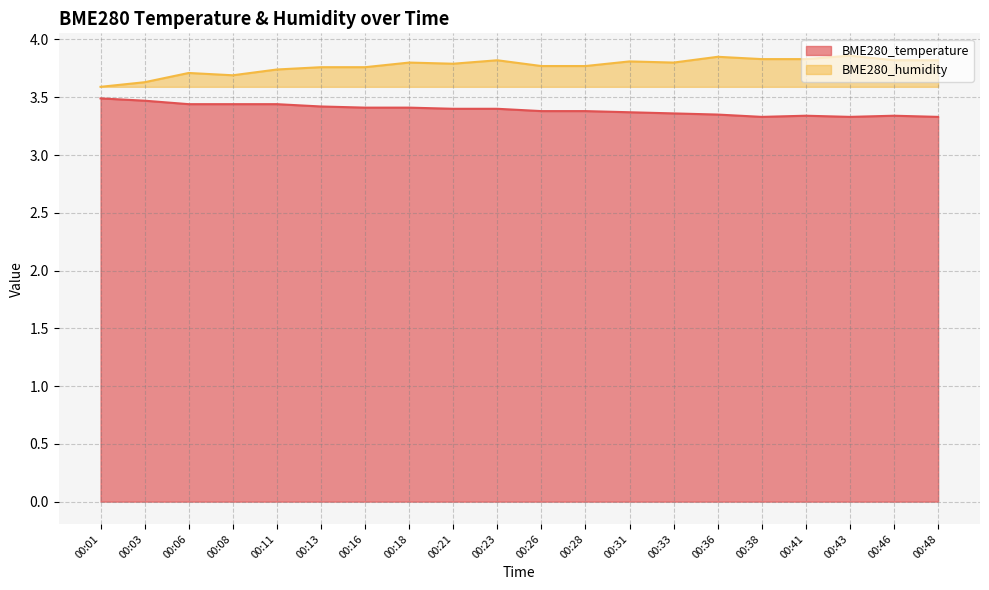

What is the difference between the second highest and second lowest values in the BME280_temperature series?

0.1